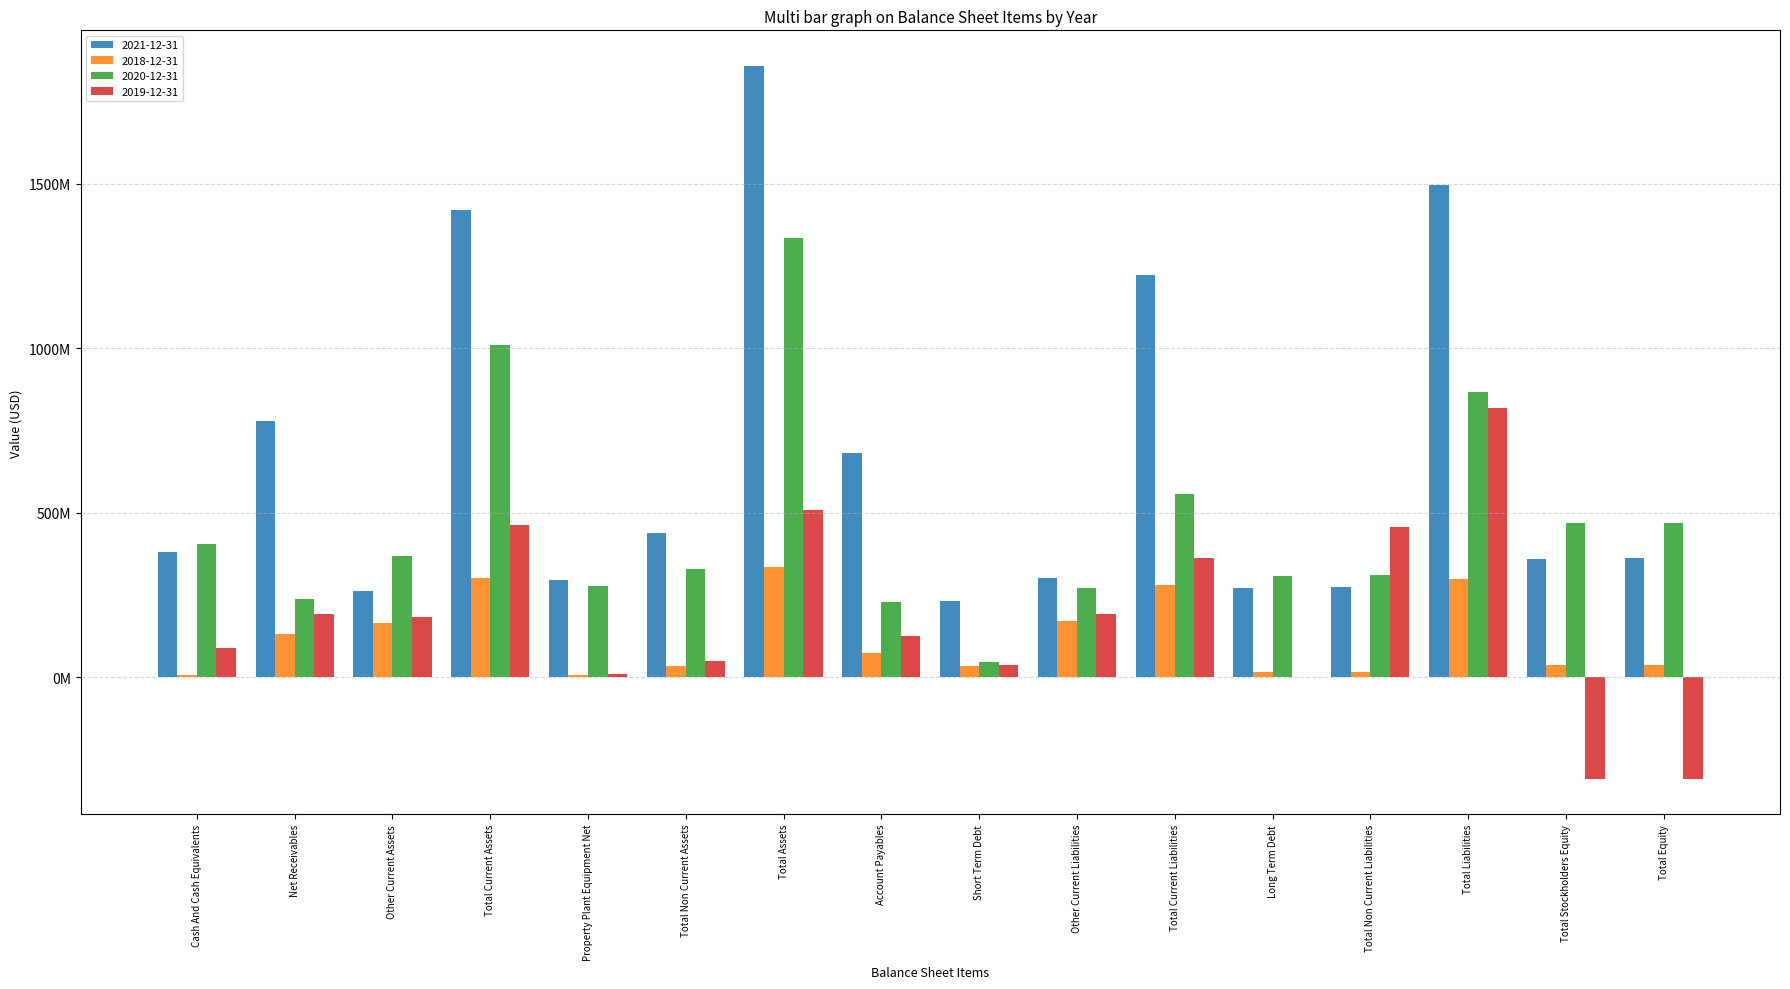

Does the chart contain stacked bars?

No